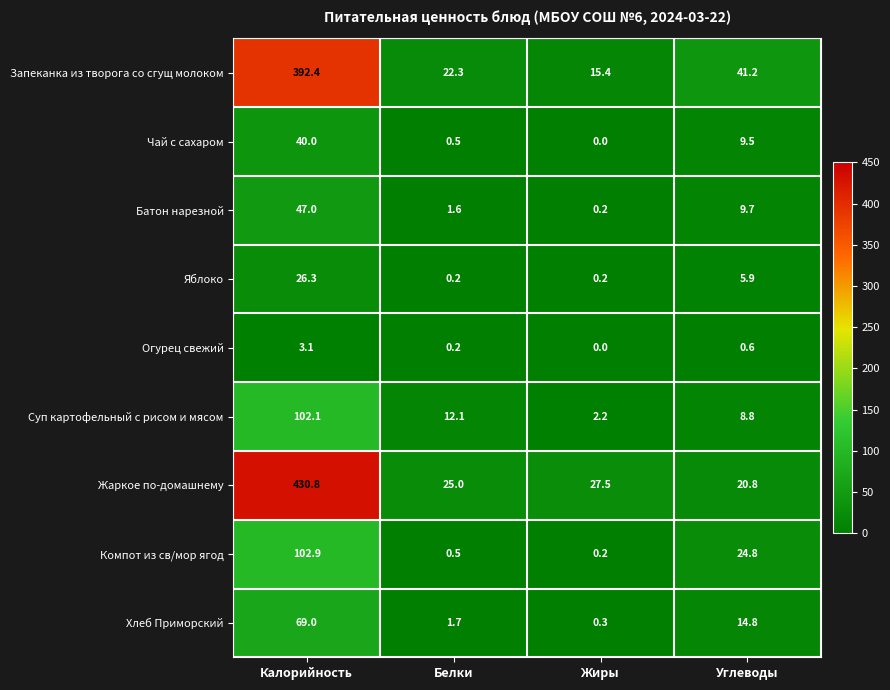

Which series has the widest spread of values?

Жаркое по-домашнему